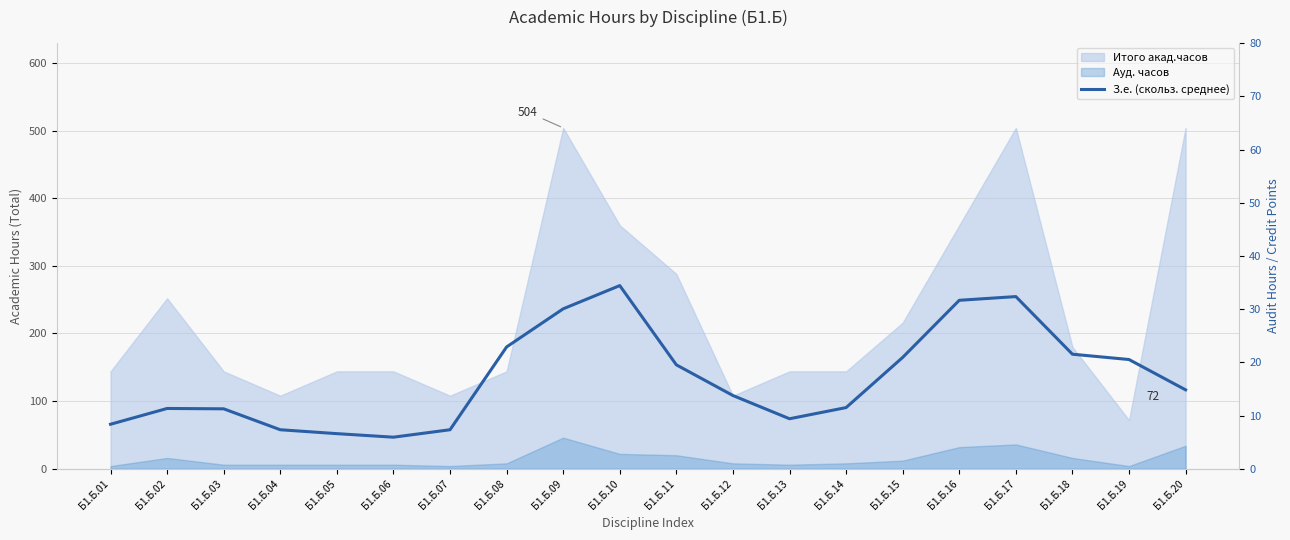

What is the difference between the second highest and second lowest values?

25.8